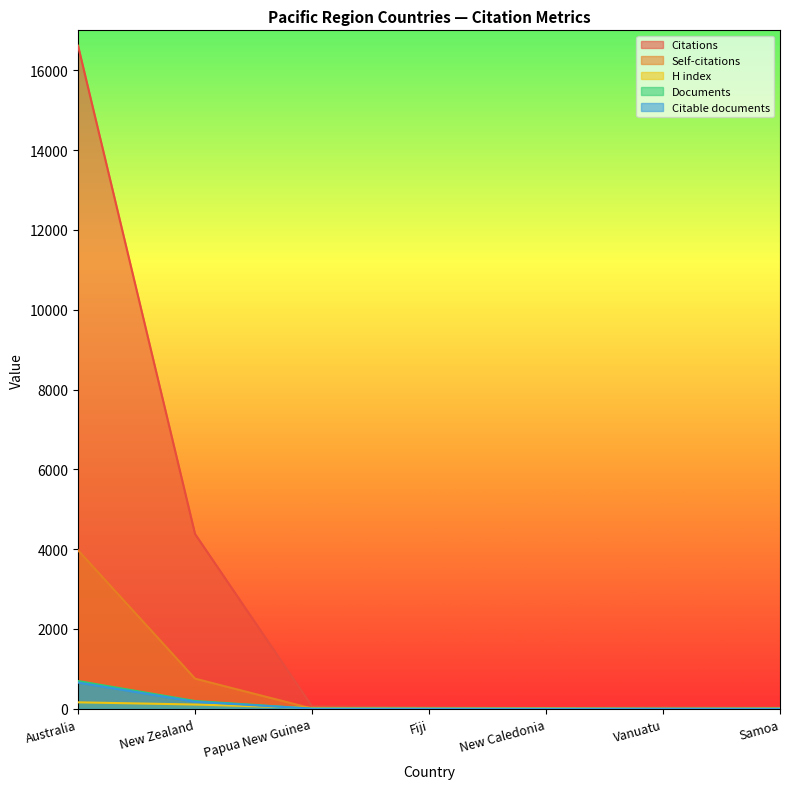

How many intersections are there between Documents and H index?

1